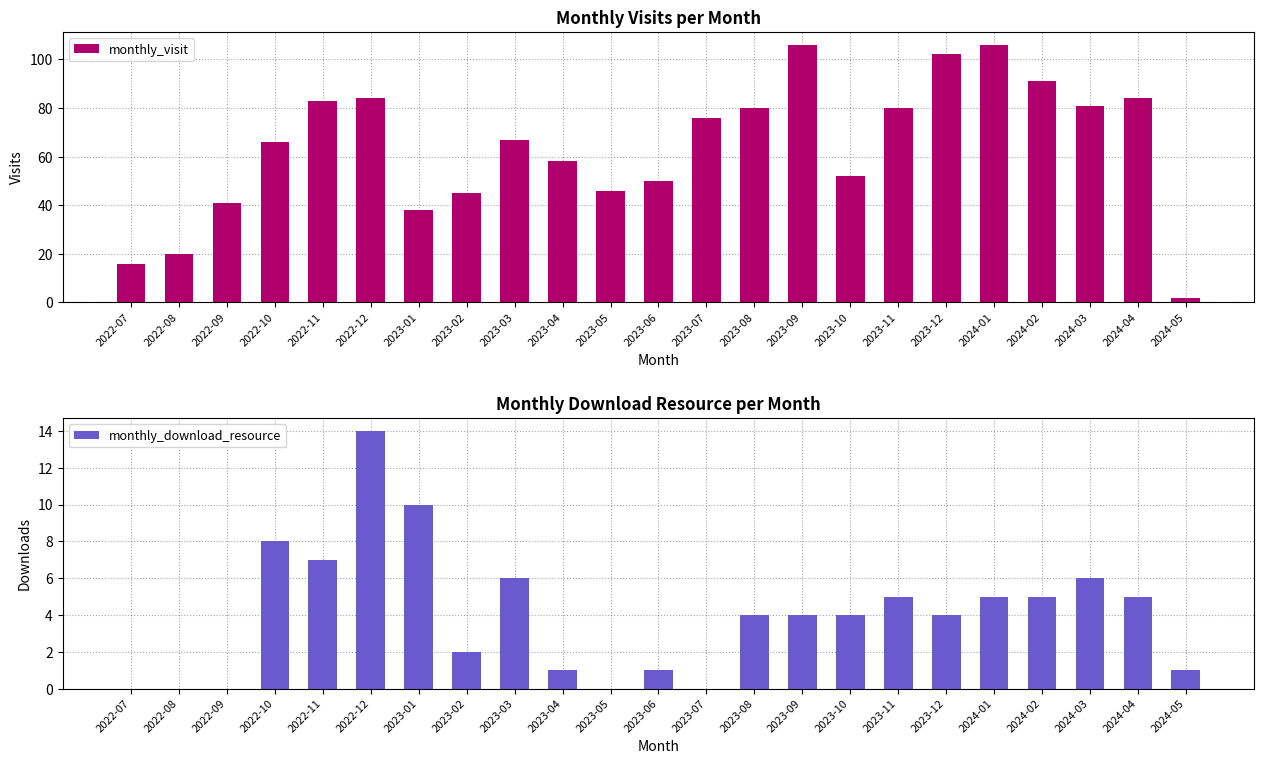

What is the value of the monthly_visit bar at the 18th from the left?

102